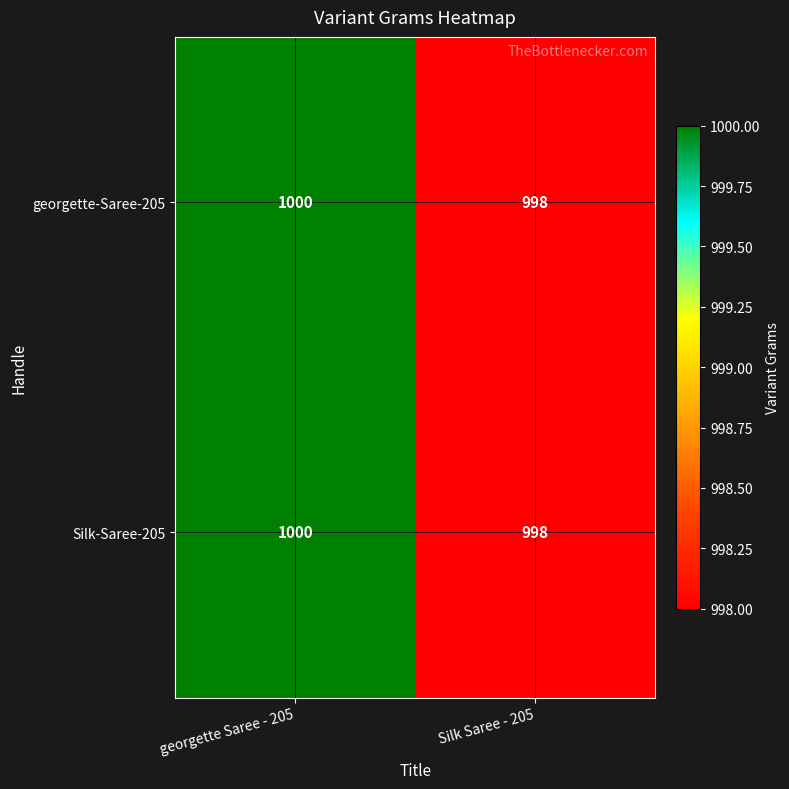

Reading right to left, transcribe all the data shown in this chart.

georgette-Saree-205: Silk Saree - 205=998	georgette Saree - 205=1000
Silk-Saree-205: Silk Saree - 205=998	georgette Saree - 205=1000